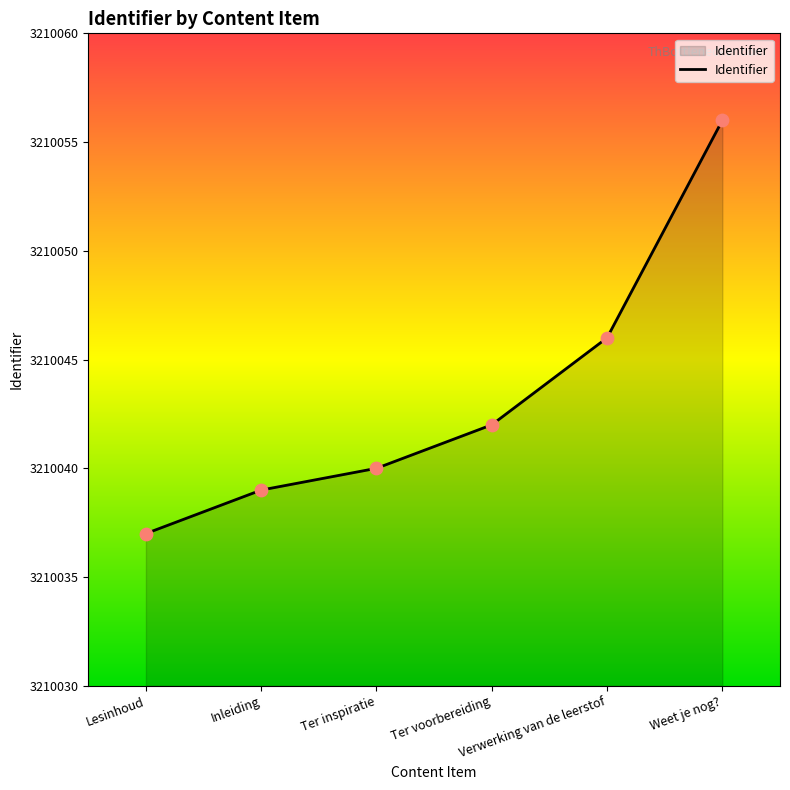

Which has a higher value, Lesinhoud or Verwerking van de leerstof?

Verwerking van de leerstof